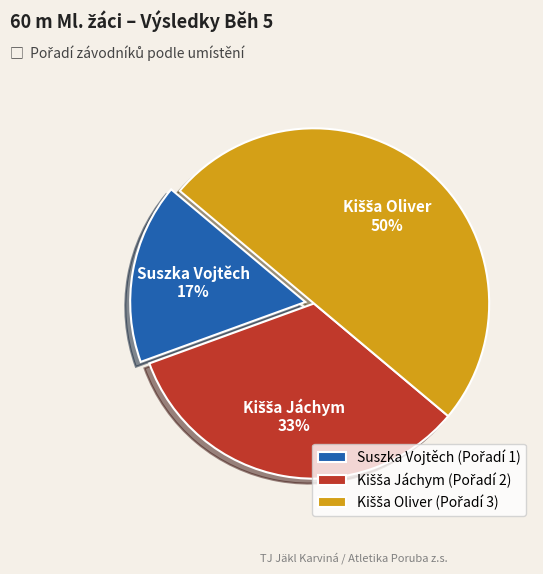

What percentage is the Suszka Vojtěch slice, to the nearest percent?

17%